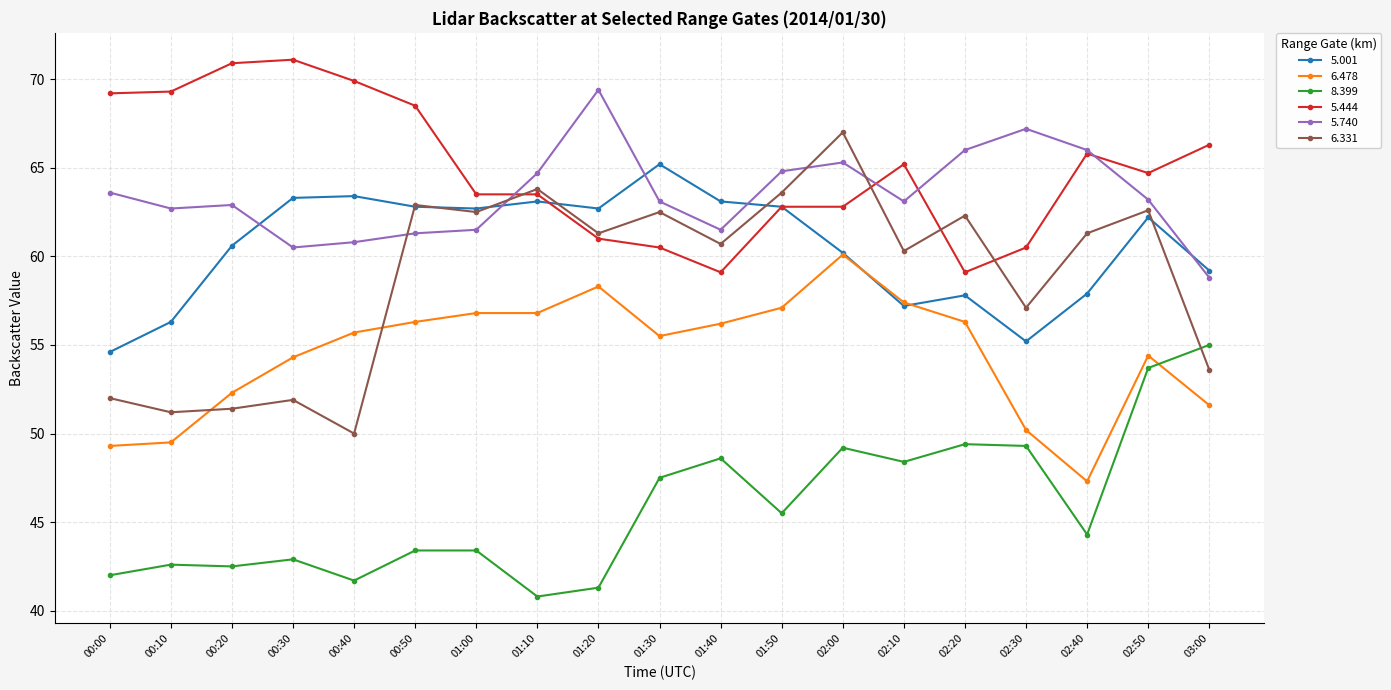

The 5.740 series shows 65.3 at 02:00. True or false?

True